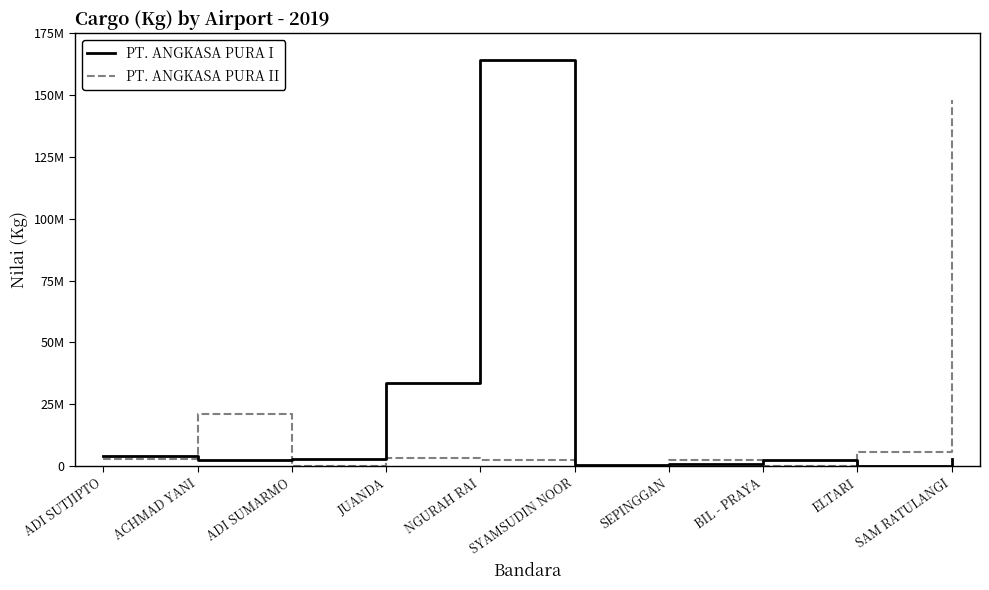

Is this an area chart (filled region under the line)?

No